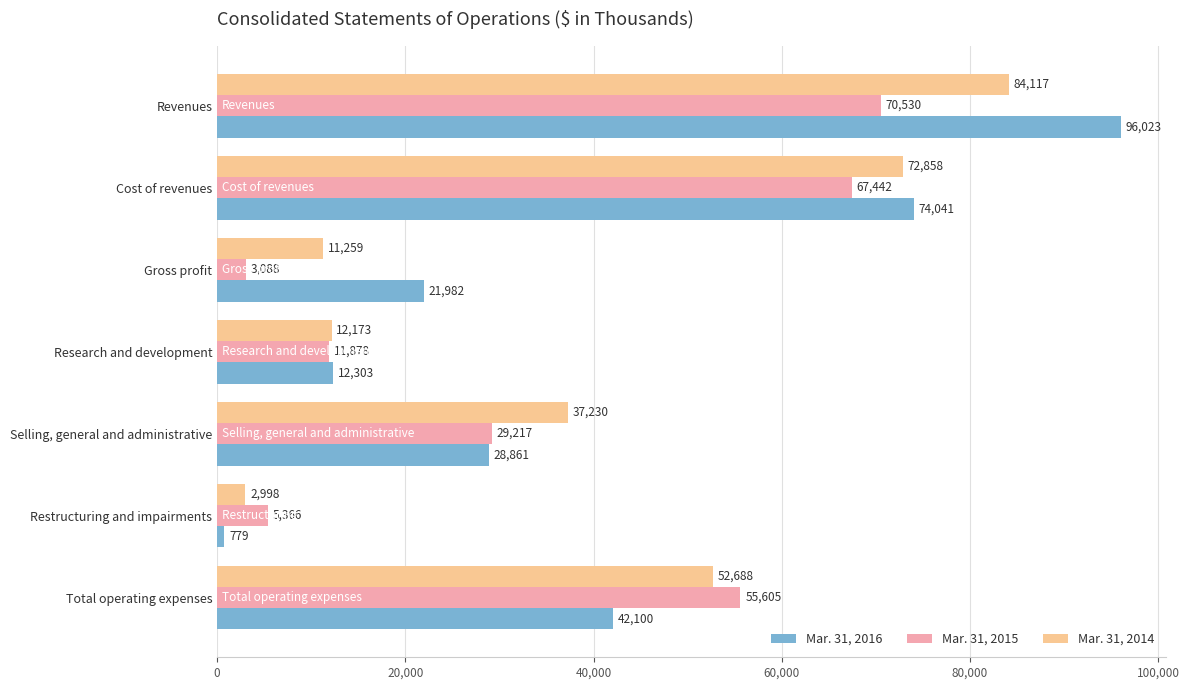

What is the difference between the maximum and second lowest values in the Mar. 31, 2015 series?

65164